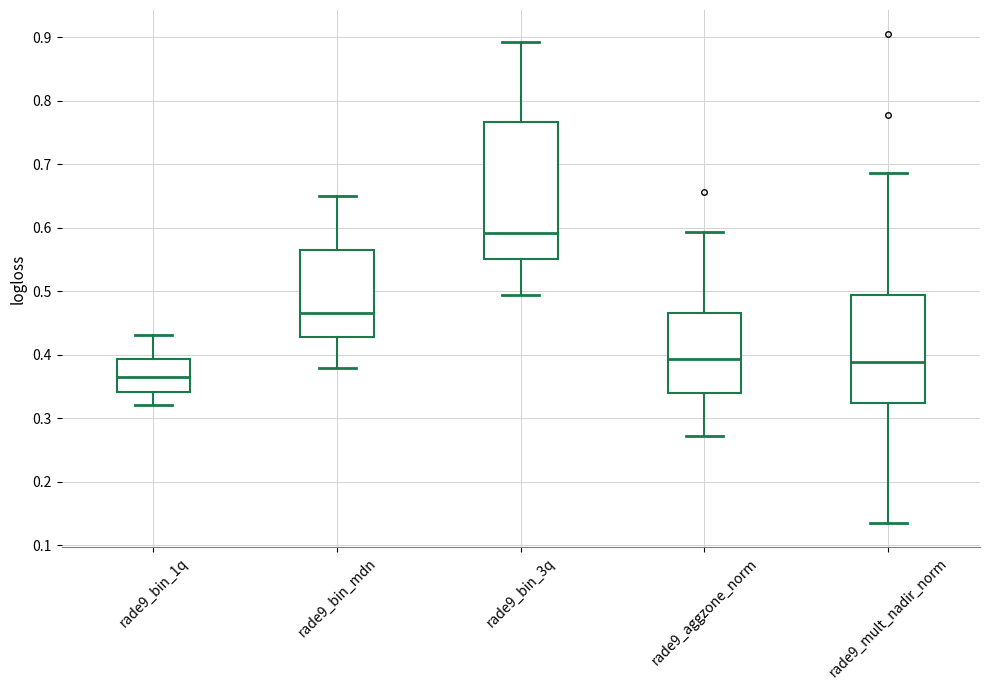

Which box has the highest median line?

rade9_bin_3q